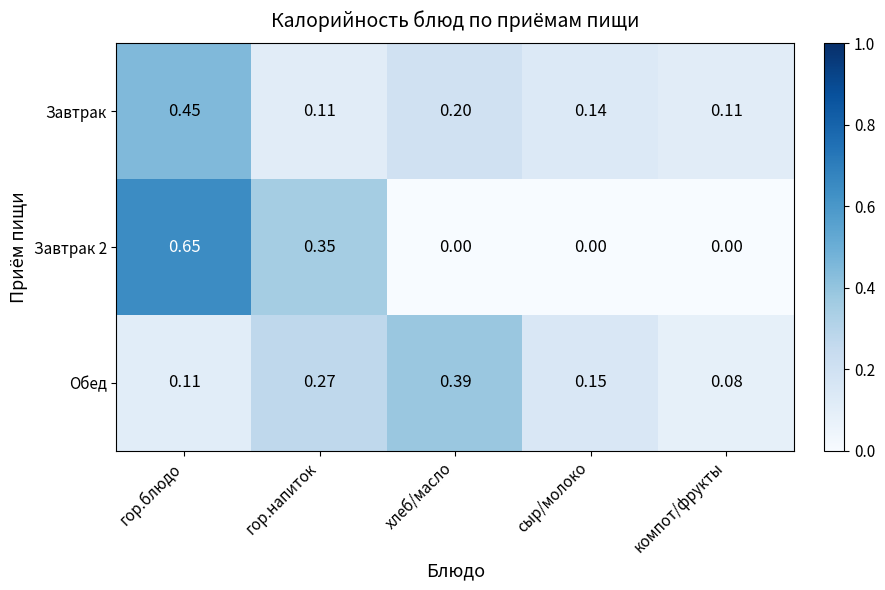

Is the value of Завтрак 2 at гор.блюдо greater than the value of Завтрак at сыр/молоко?

Yes